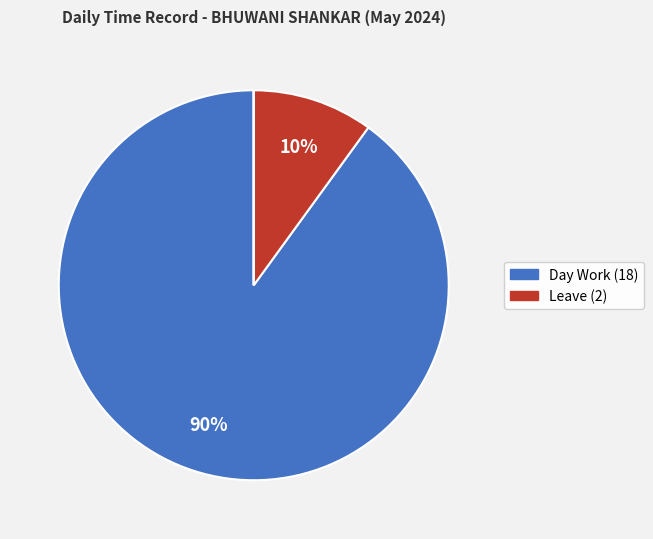

To the nearest percent, what is the difference between the largest and smallest slice percentages?

90%